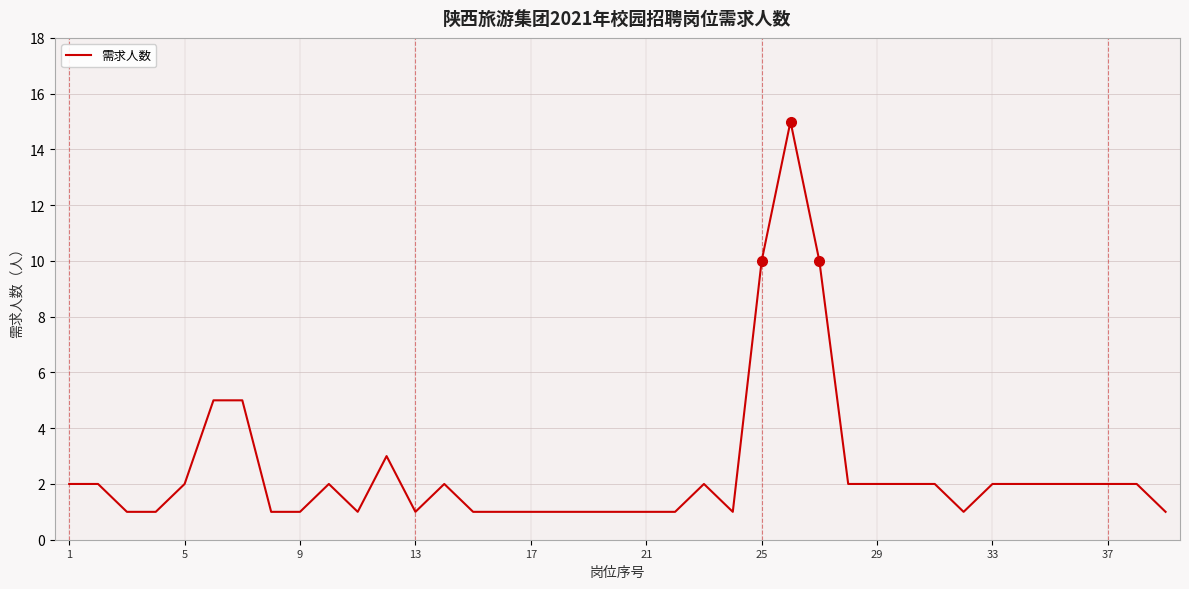

What is the smallest value displayed?

1